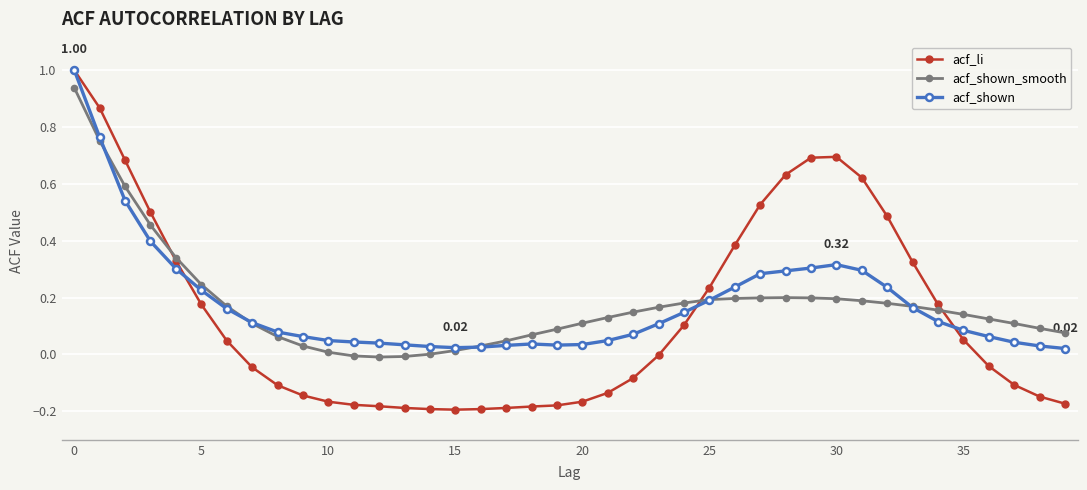

How many data points does each series have?

40